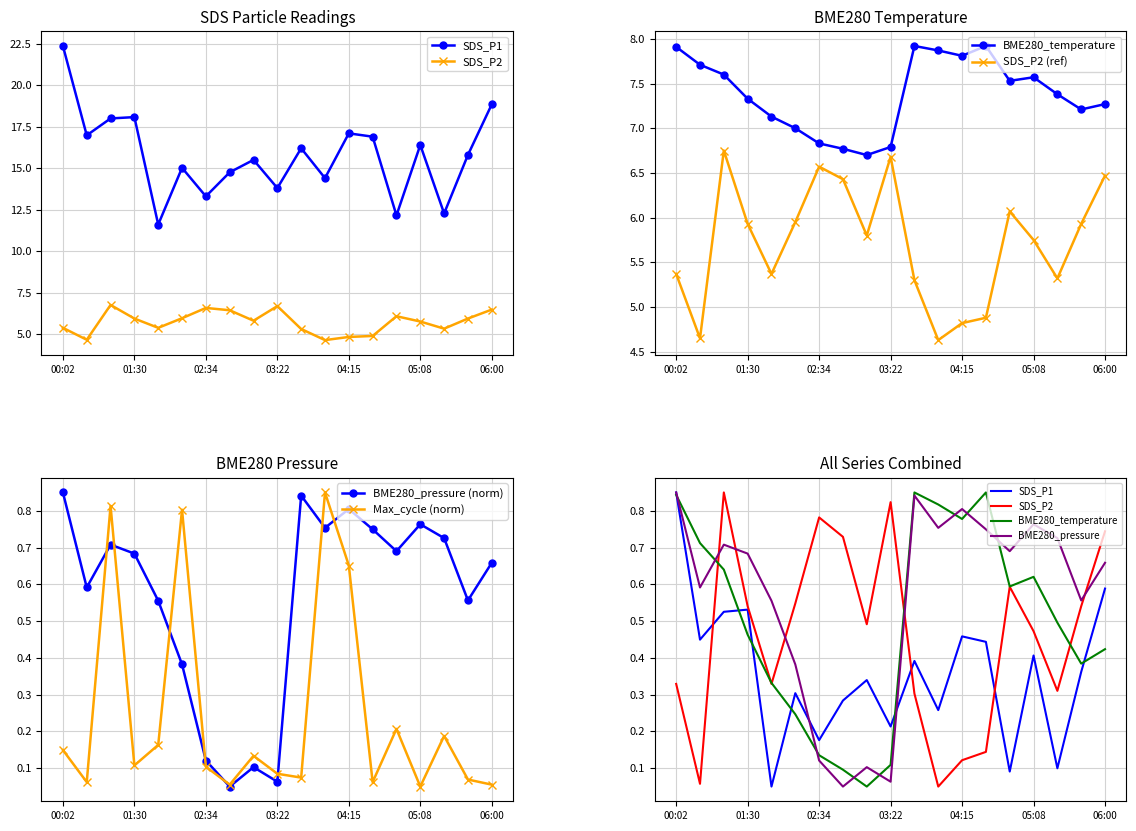

At which category does SDS_P1 reach its first local peak?

01:30